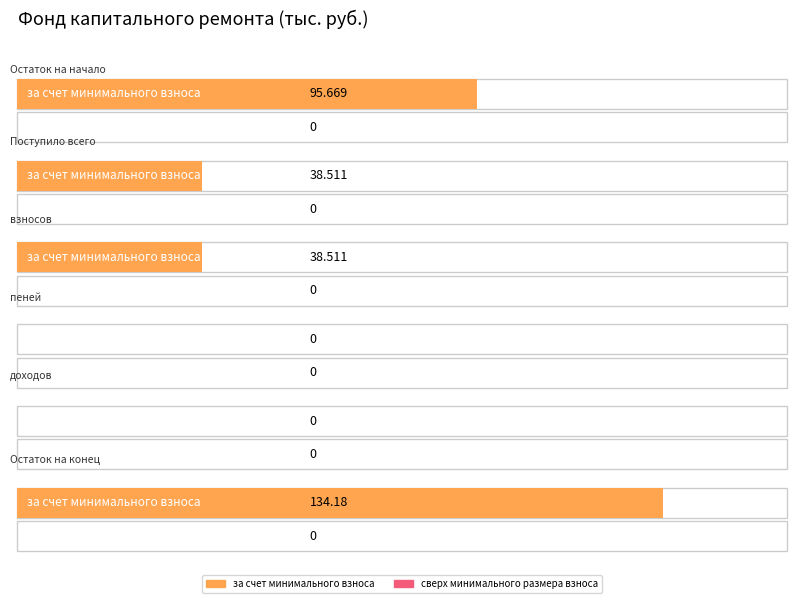

What position from the left is доходов?

5